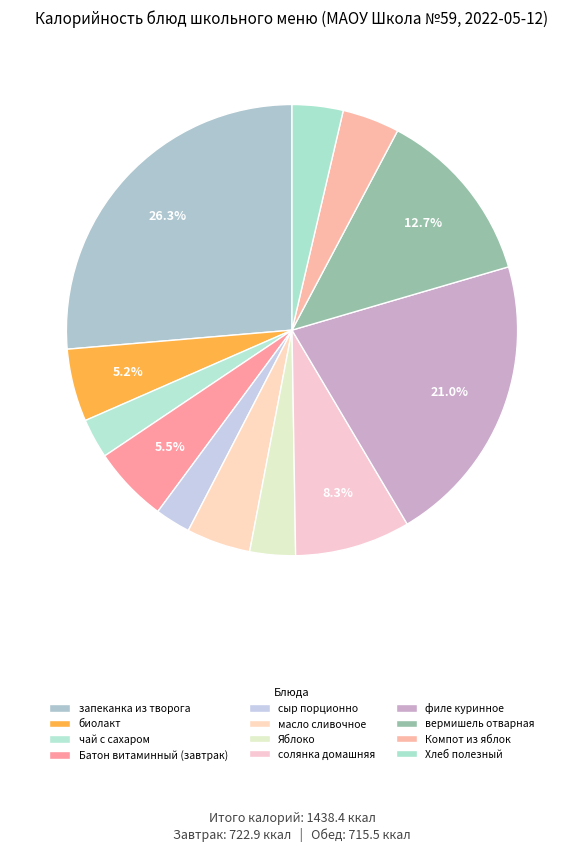

Rank the categories by value from lowest to highest.

сыр порционно, чай с сахаром, Яблоко, Хлеб полезный с микронутриентами, Компот из свежих яблок, масло сливочное порционно, кисломолочный напиток "биолакт", Батон витаминный с микронутриентами (завтрак), солянка домашняя со сметаной, зеленью, вермишель отварная, филе куринное панированное, запеканка из творога с джемом